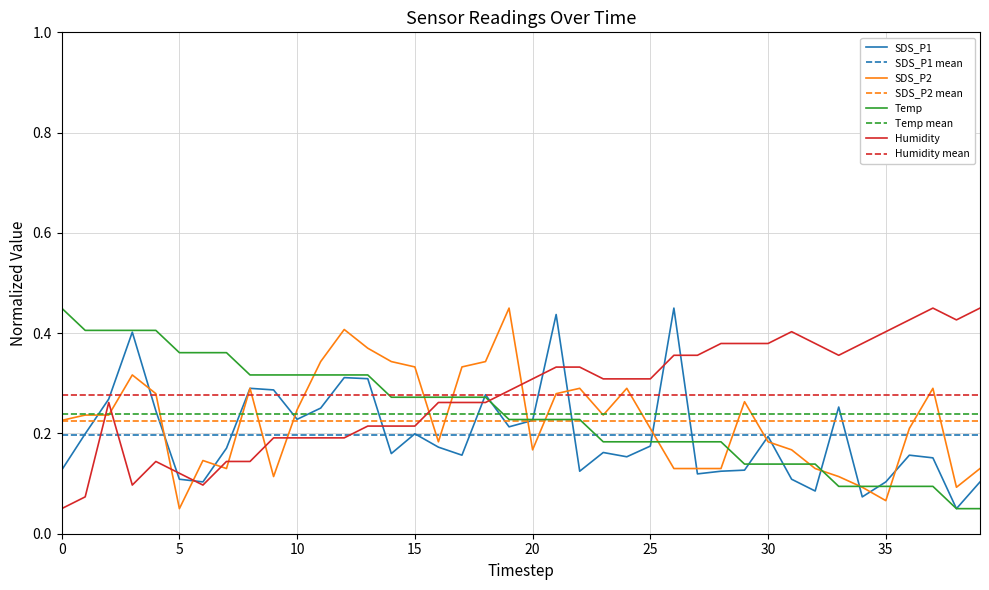

What is the label of the 21st point from the right?

19